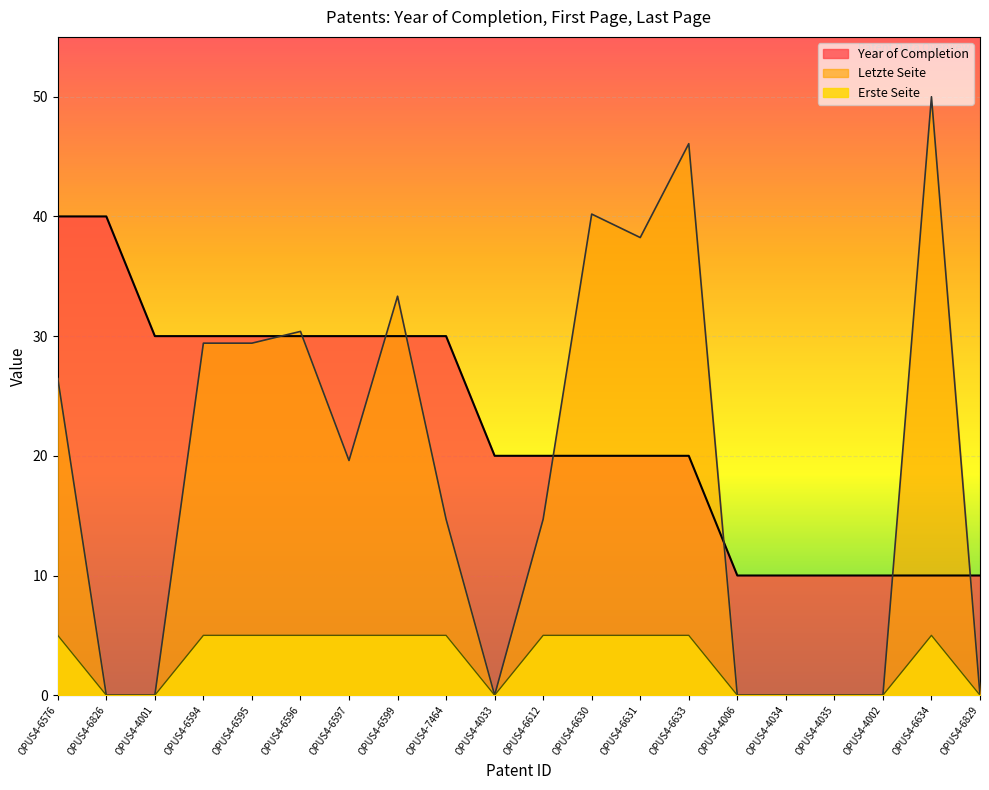

What is the average value of the Year of Completion series?

22.5